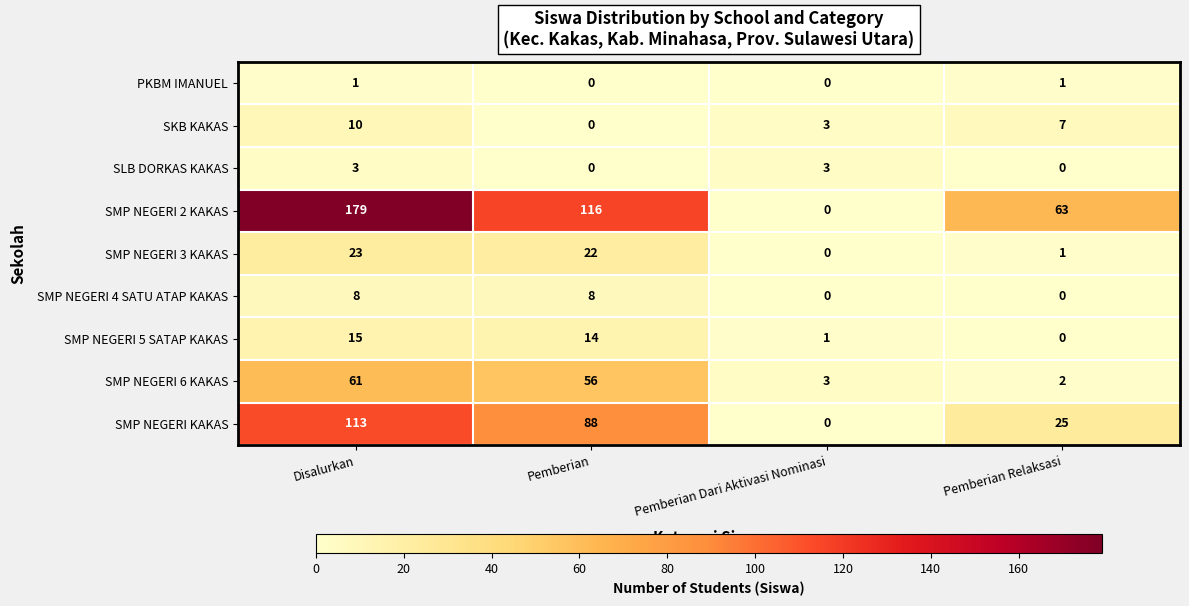

The SMP NEGERI 6 KAKAS series shows 3 at Pemberian Relaksasi. True or false?

False